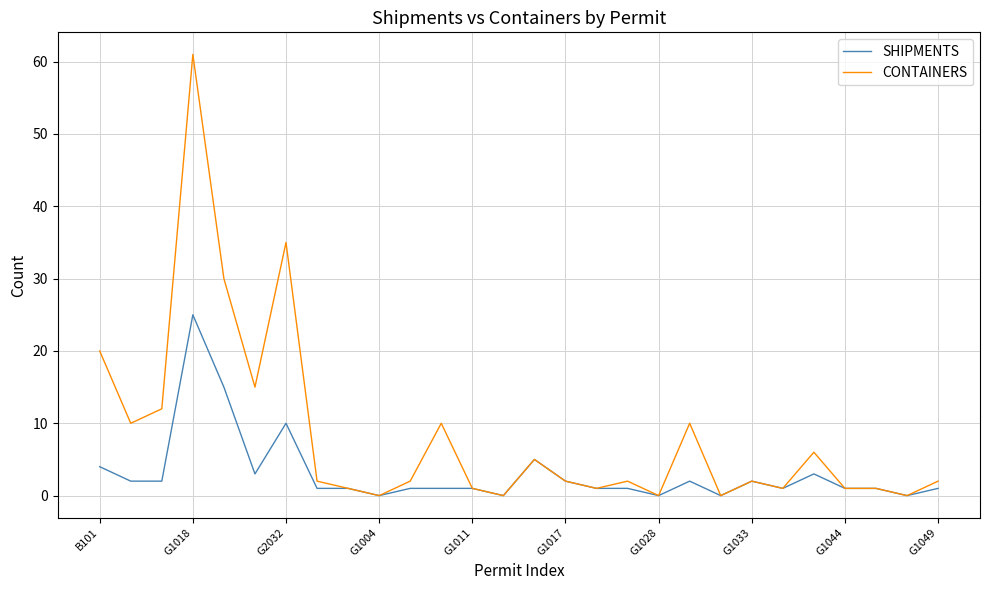

What is the sum of all CONTAINERS values?

232